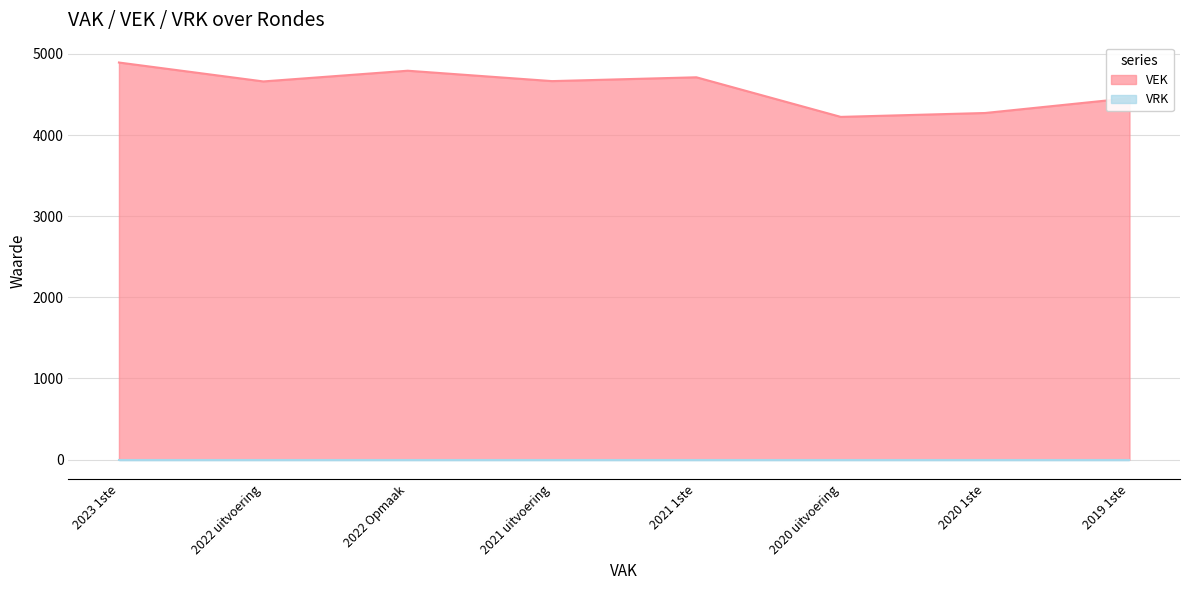

Count the number of categories in the chart.

8